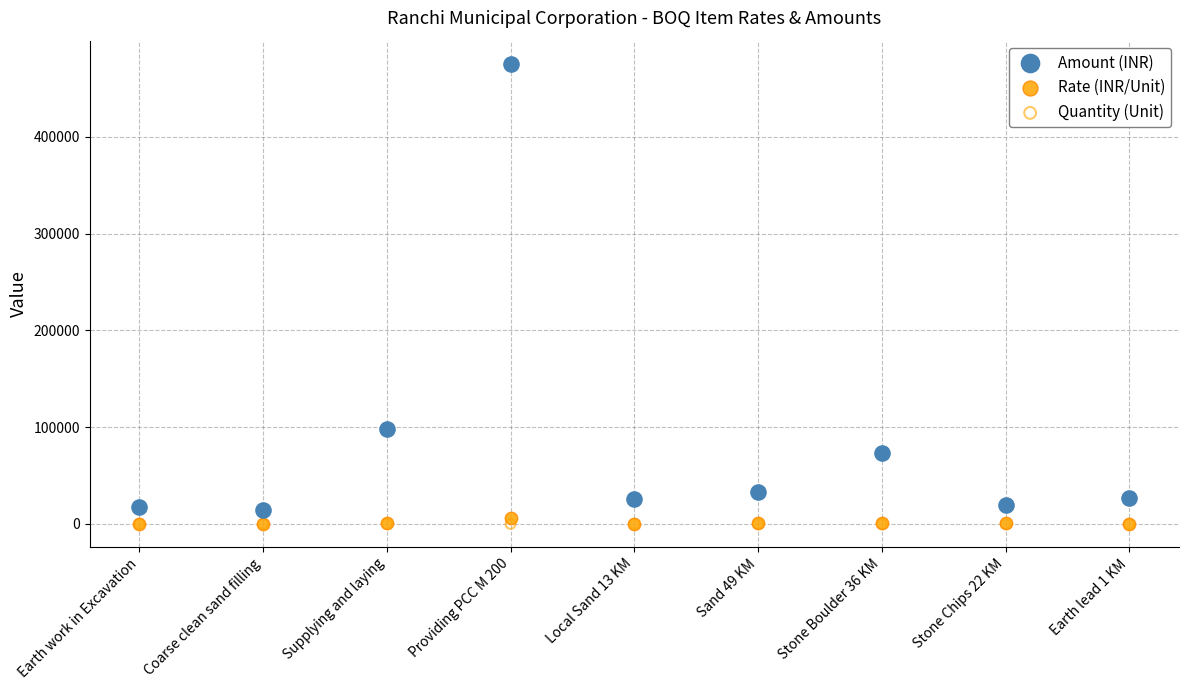

Across all series, what Y value is closest to 237724?

97629.2